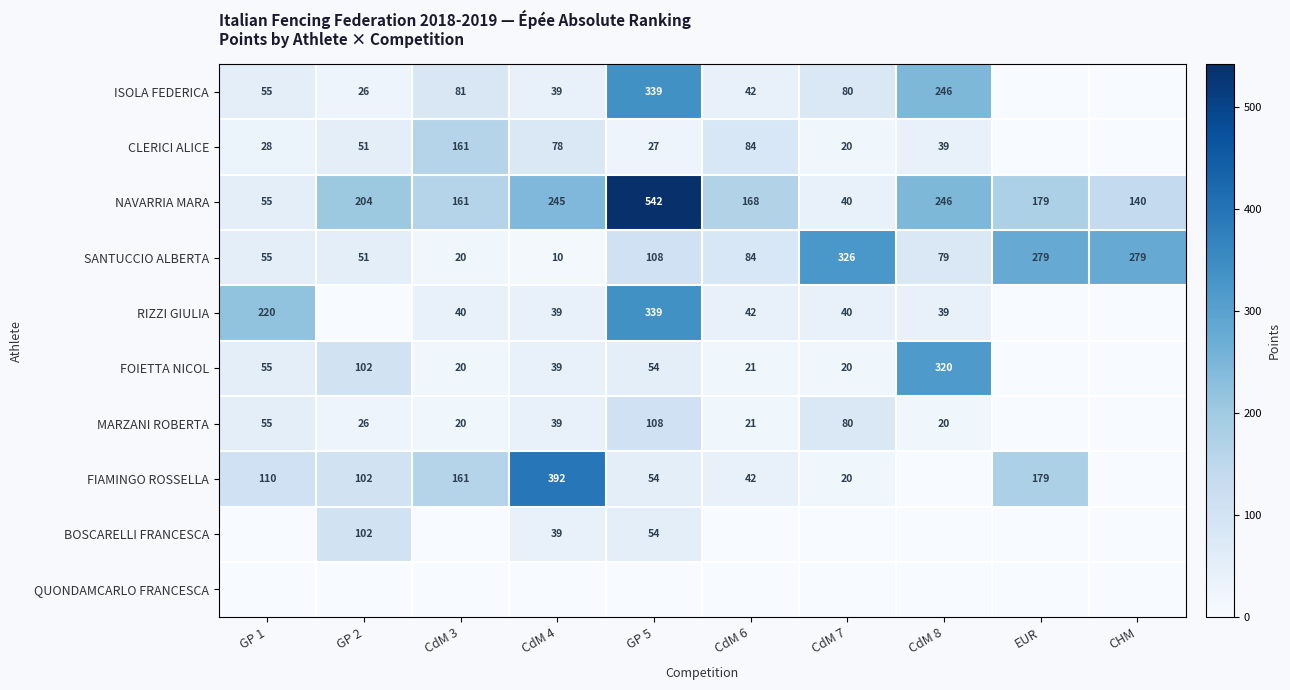

True or false: FIAMINGO ROSSELLA has a value of 20.1 at CdM 7.

True